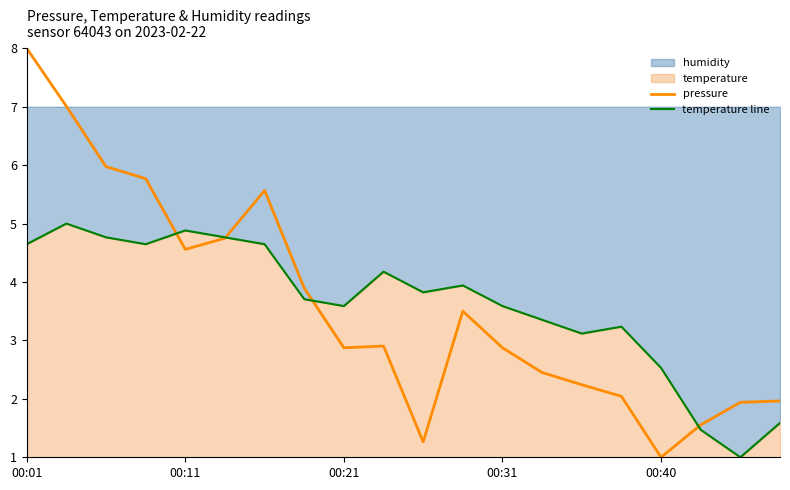

Does the chart display data point markers on the line(s)?

No